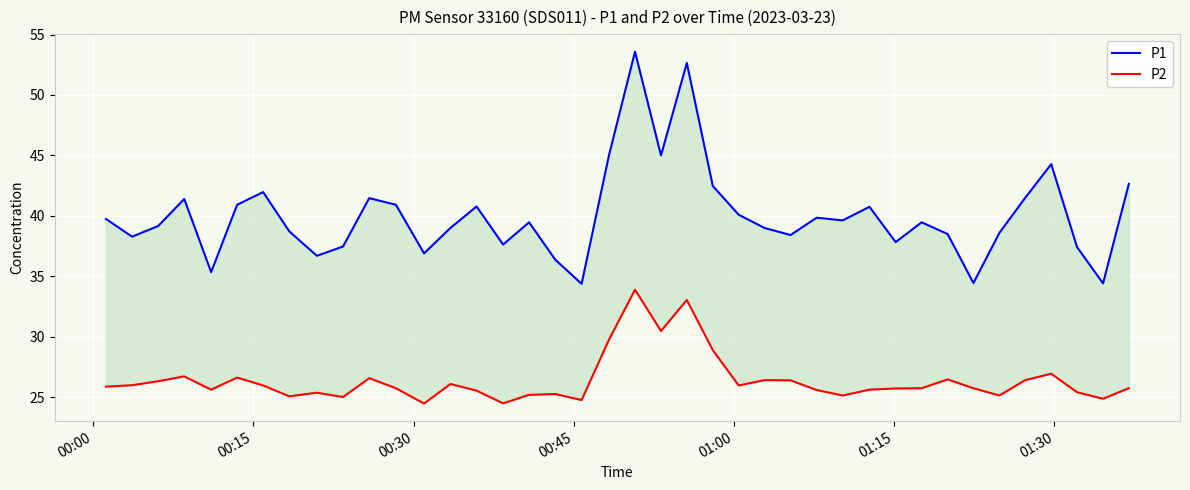

What are all the series names shown in the legend?

P1, P2